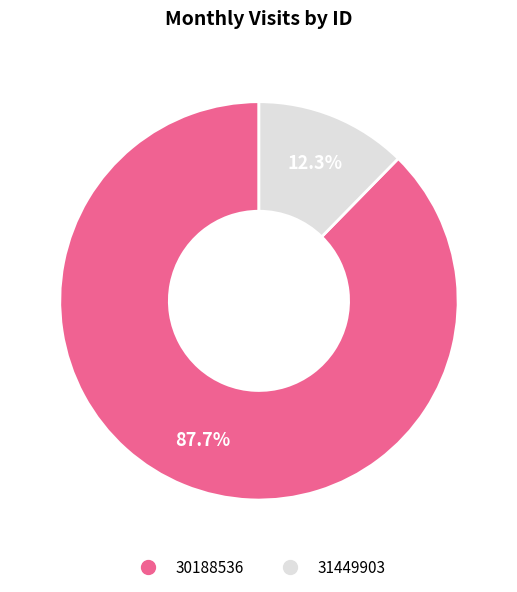

Which category has the smallest portion of the pie?

31449903